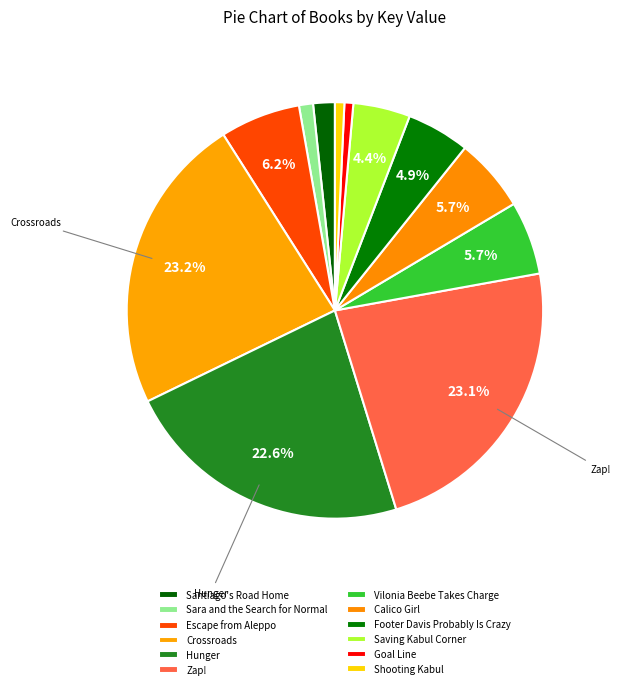

What percentage is the Escape from Aleppo slice, to the nearest percent?

6%